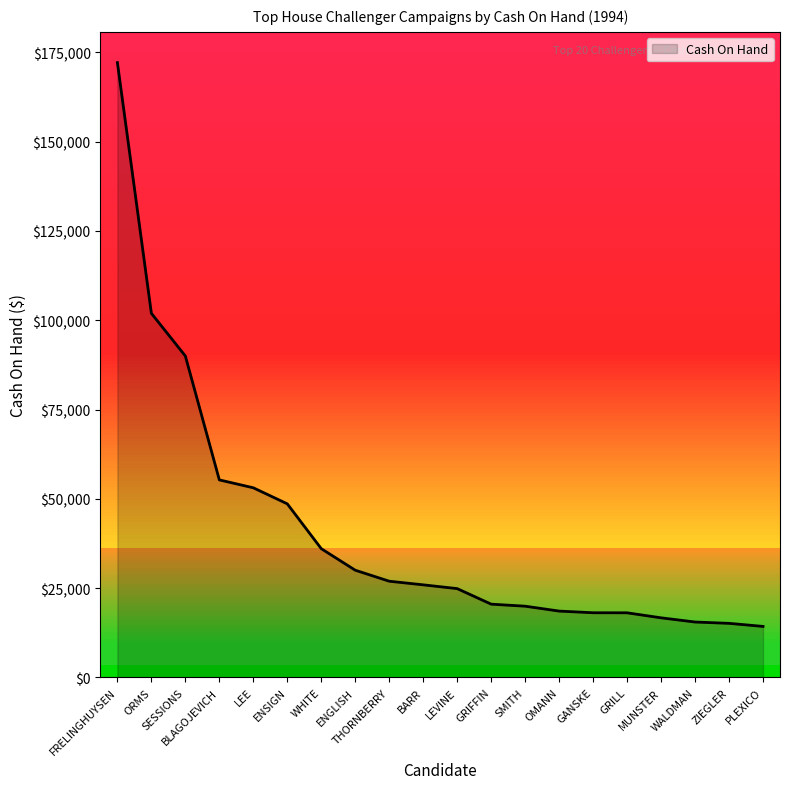

Between WALDMAN and LEVINE, which is larger?

LEVINE